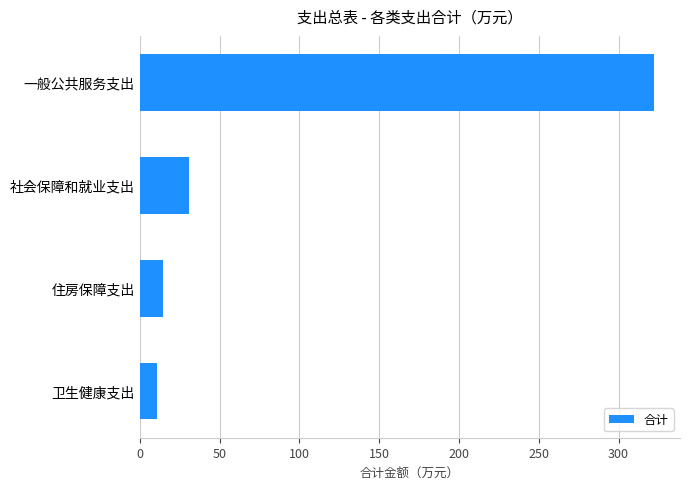

How many values are below 30?

2